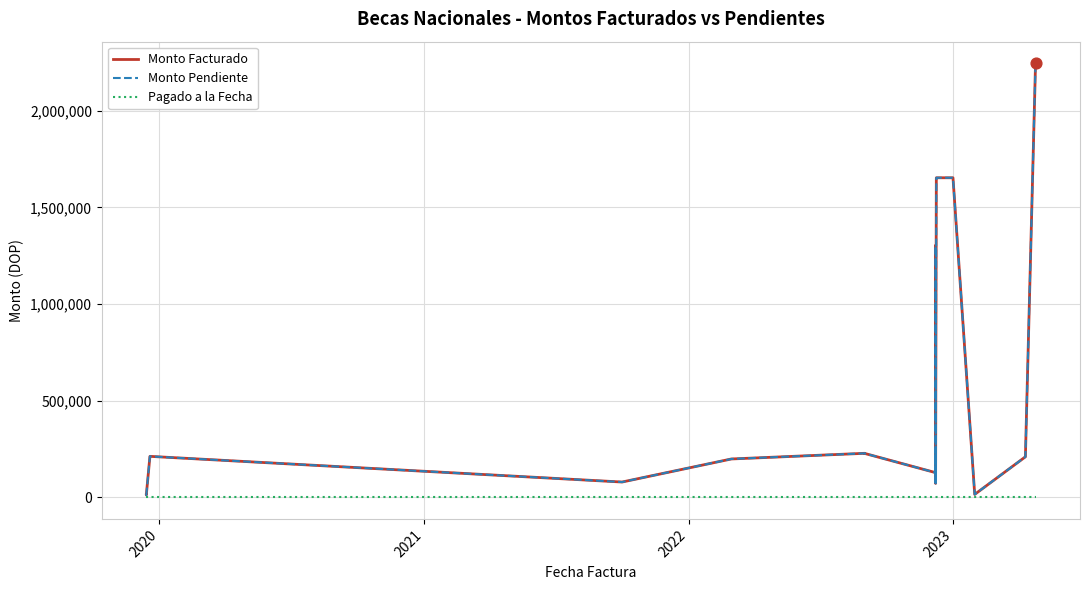

What is the total value across all series at 2023?

3307579.1